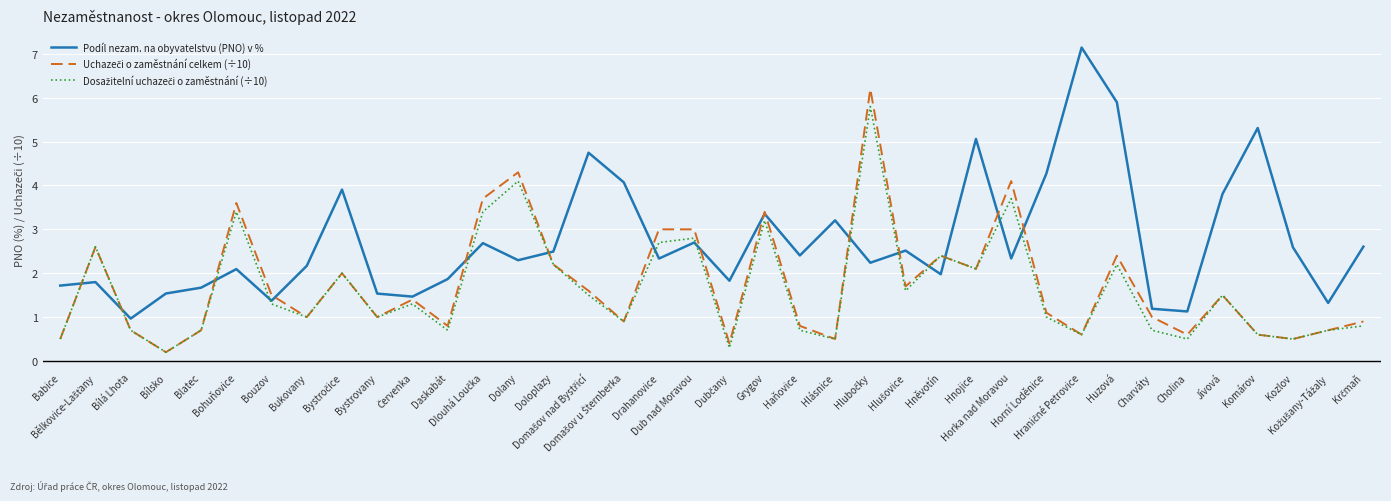

How many categories are shown in the chart?

38